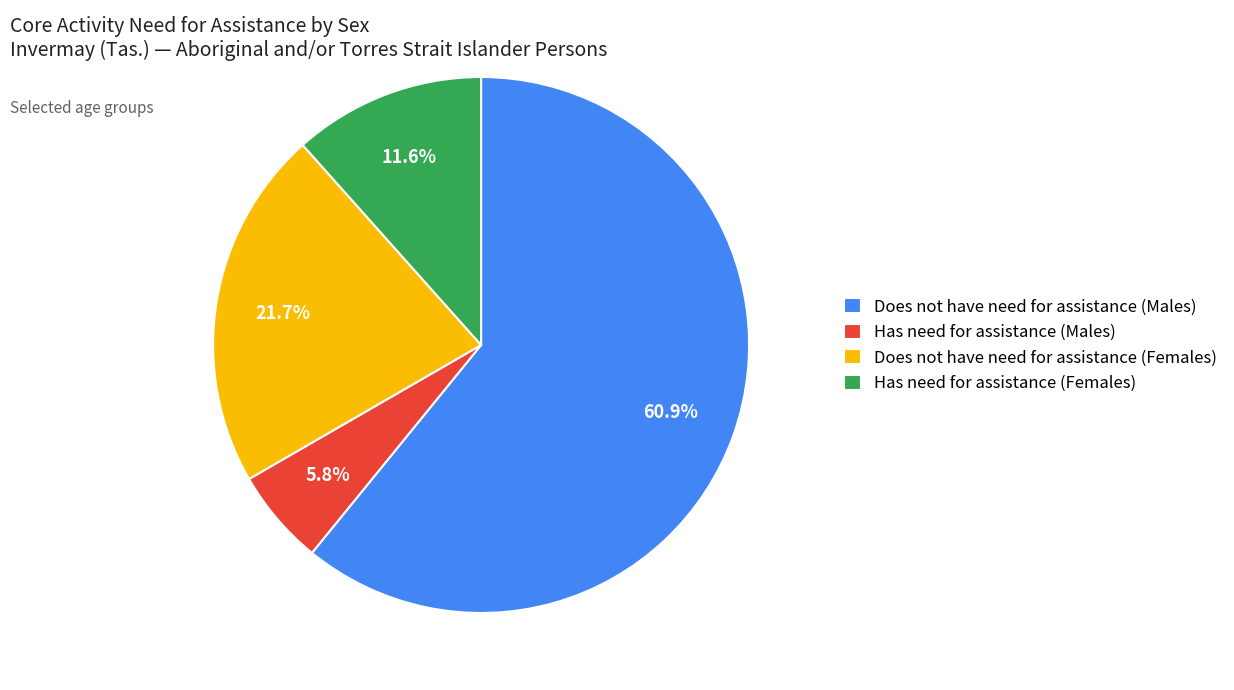

Which has a higher value, Does not have need for assistance (Males) or Has need for assistance (Males)?

Does not have need for assistance (Males)